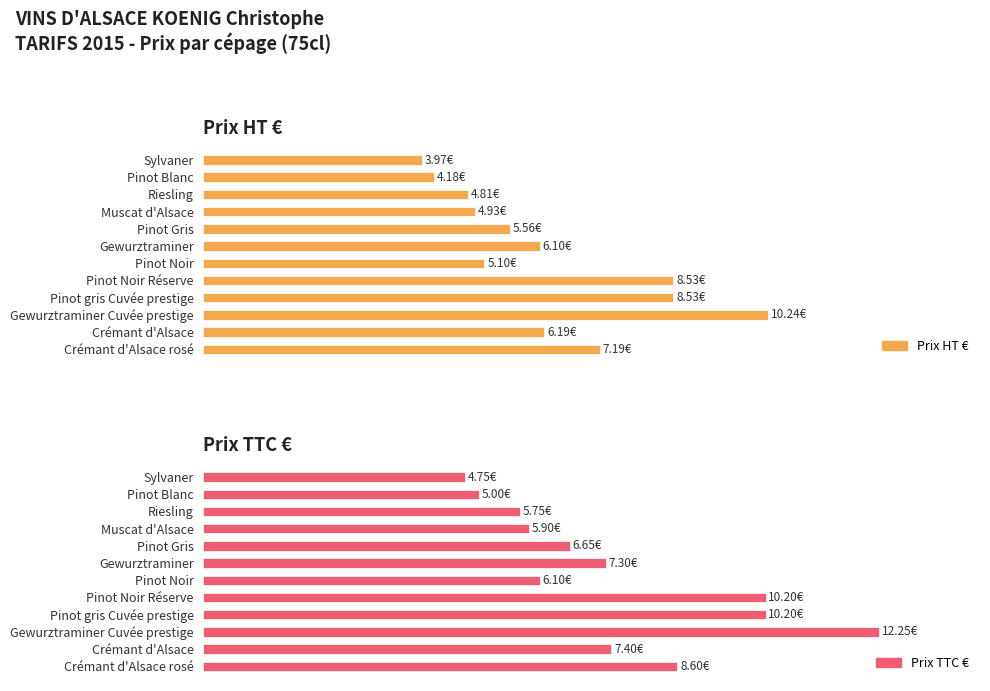

Which has a higher value, Gewurztraminer Cuvée prestige or Gewurztraminer?

Gewurztraminer Cuvée prestige